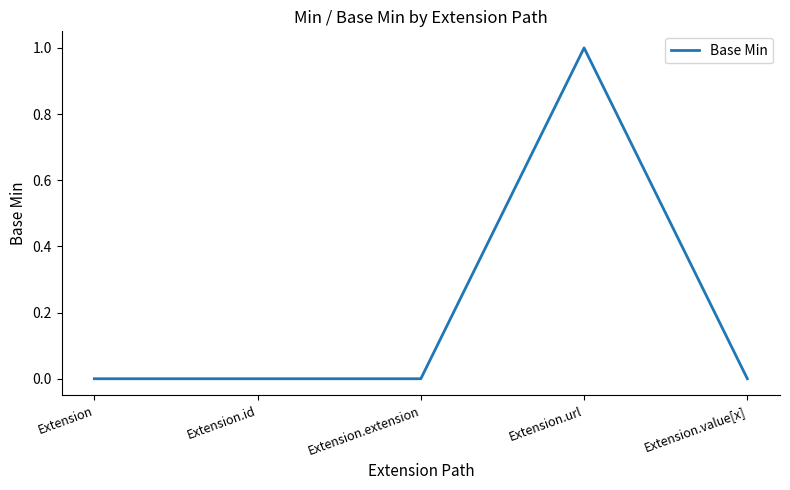

What is the sum of all values?

1